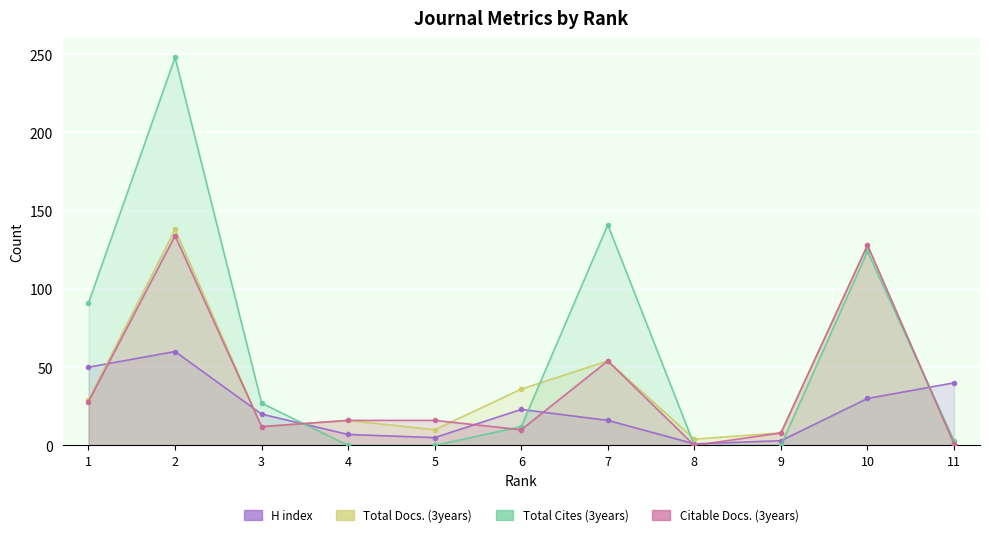

How many lines are shown in the chart?

4